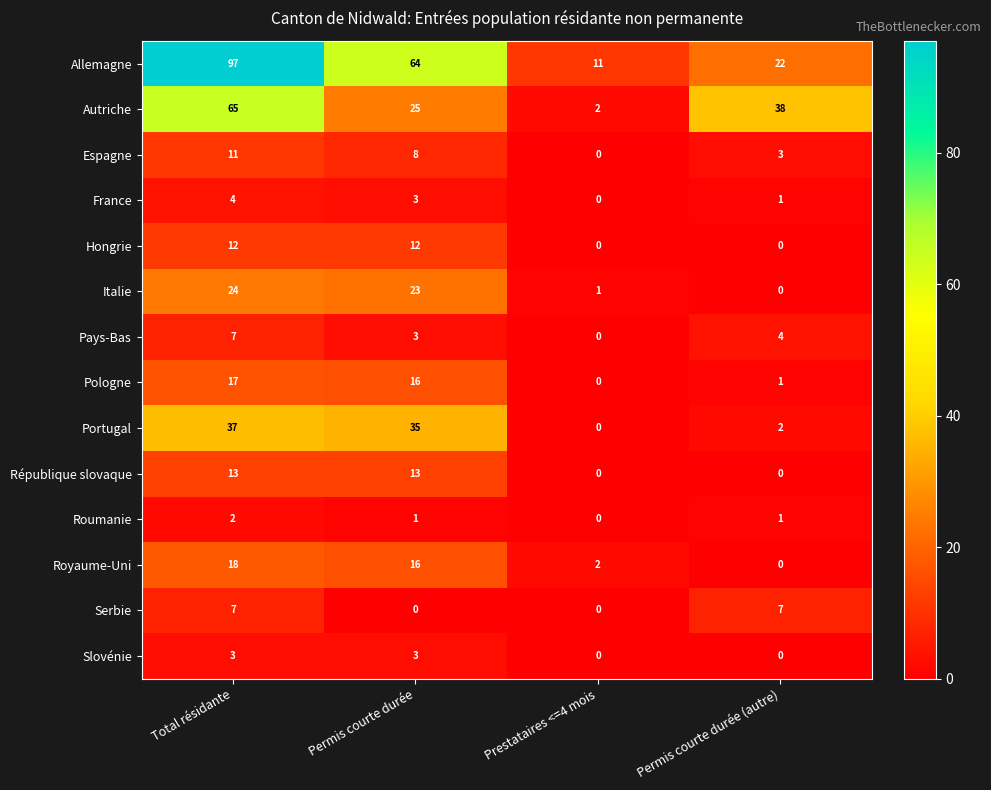

What is the sum of all Pays-Bas values?

14